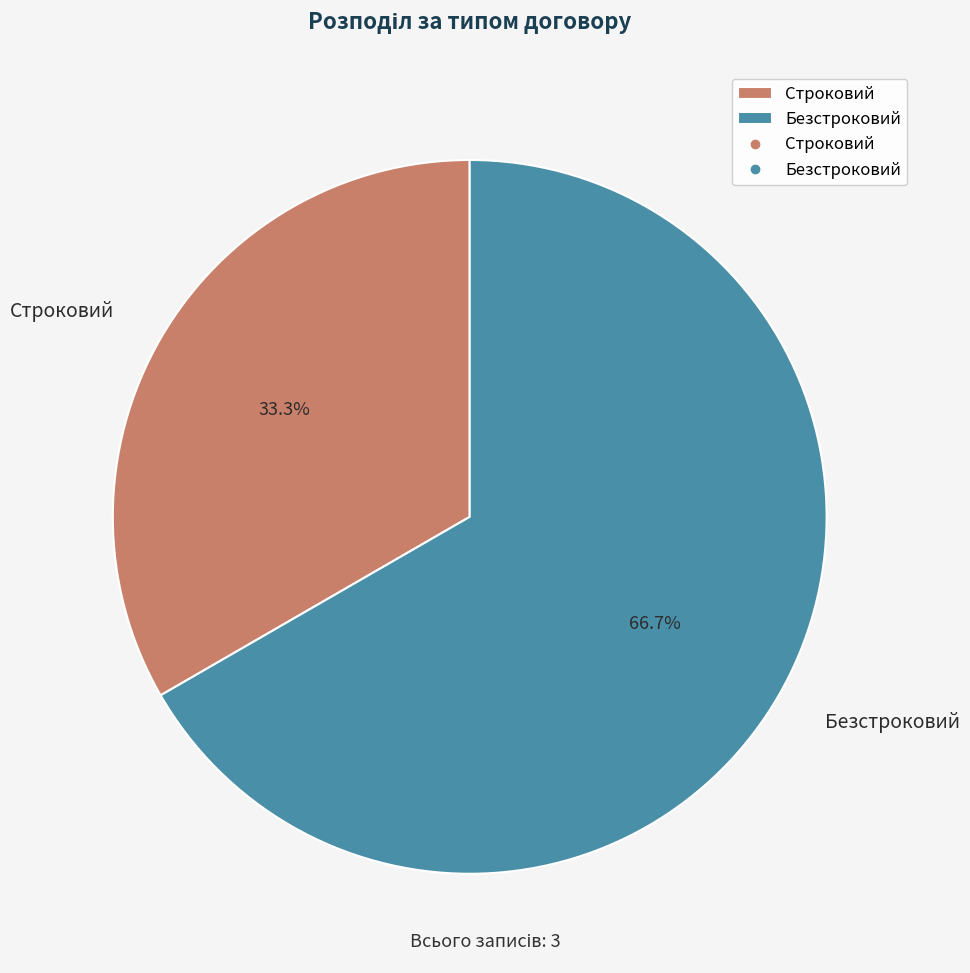

Count the number of slices in the pie.

2